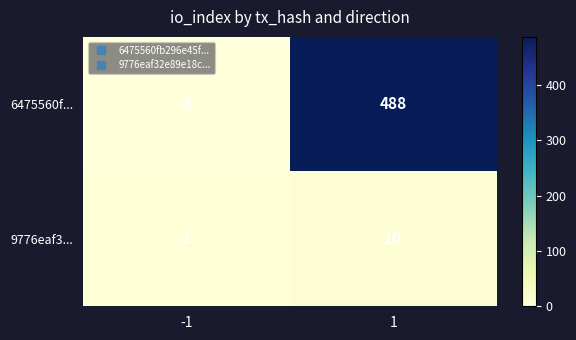

List the series in order of their peak value, lowest first.

9776eaf3..., 6475560f...